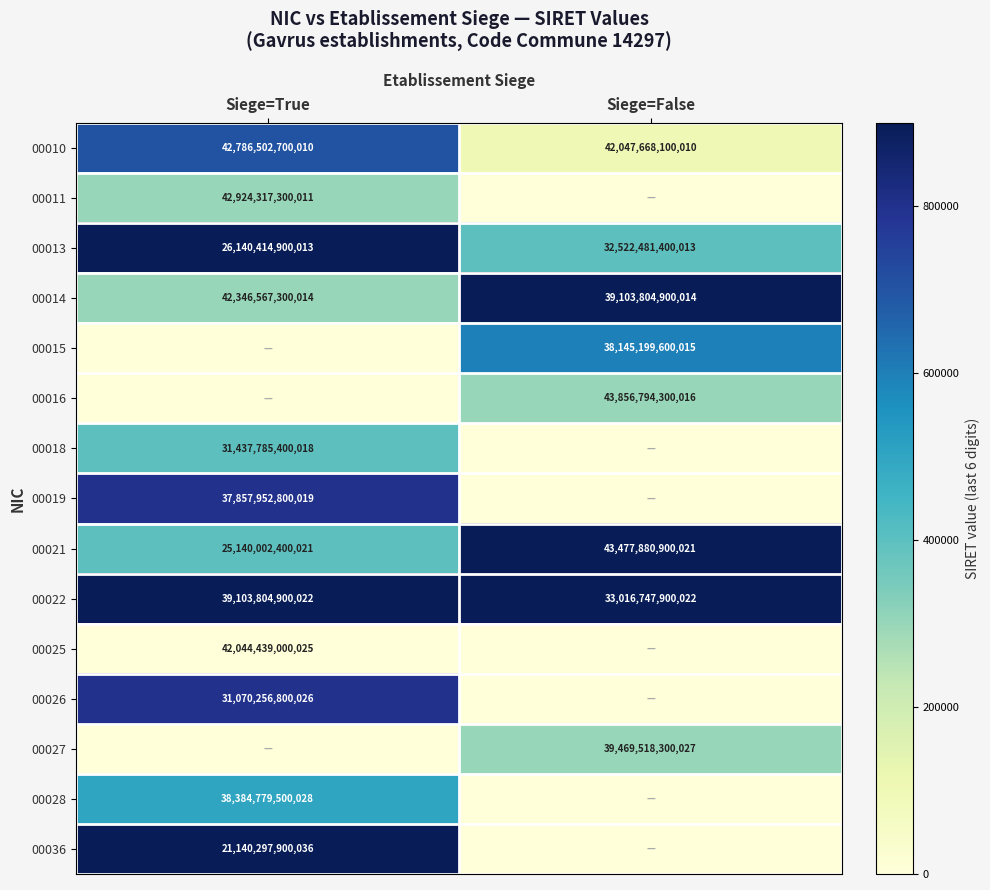

Is it true that 00010 equals 42047668100010 at Siege=False?

True